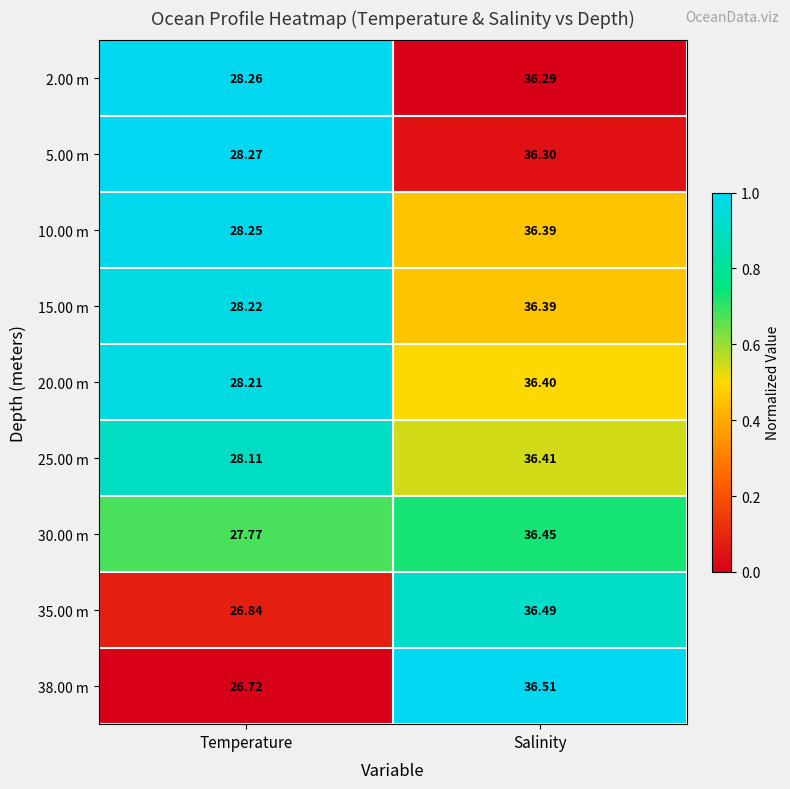

What is the total value across all series at Temperature?

250.7